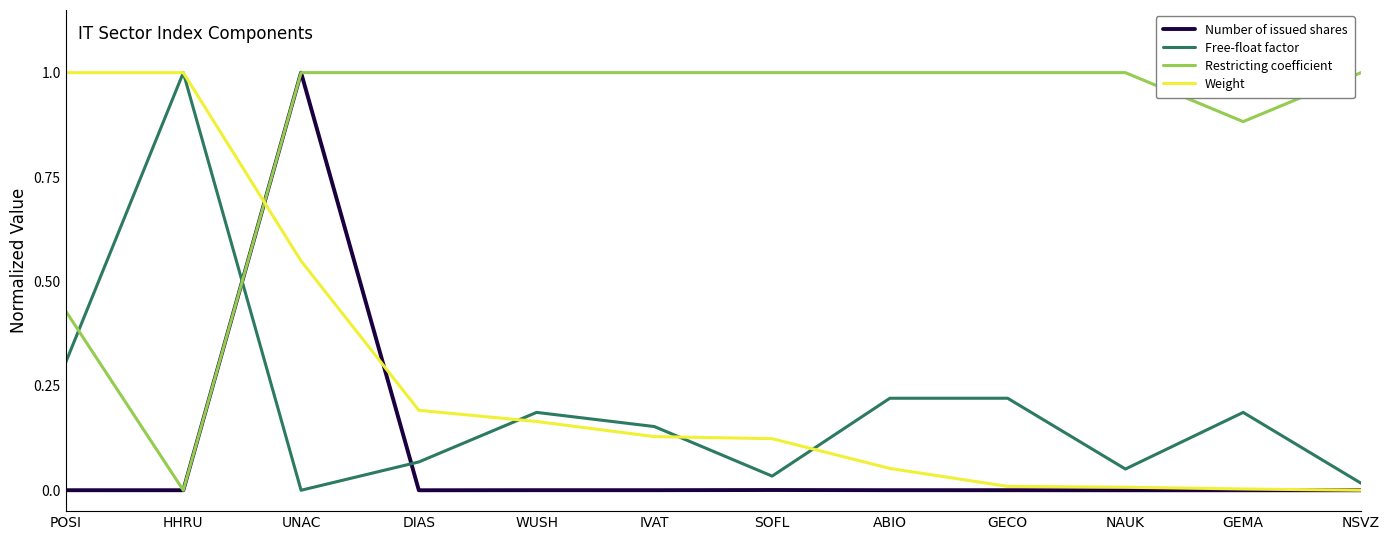

The value of Free-float factor at HHRU is 1.4. True or false?

False